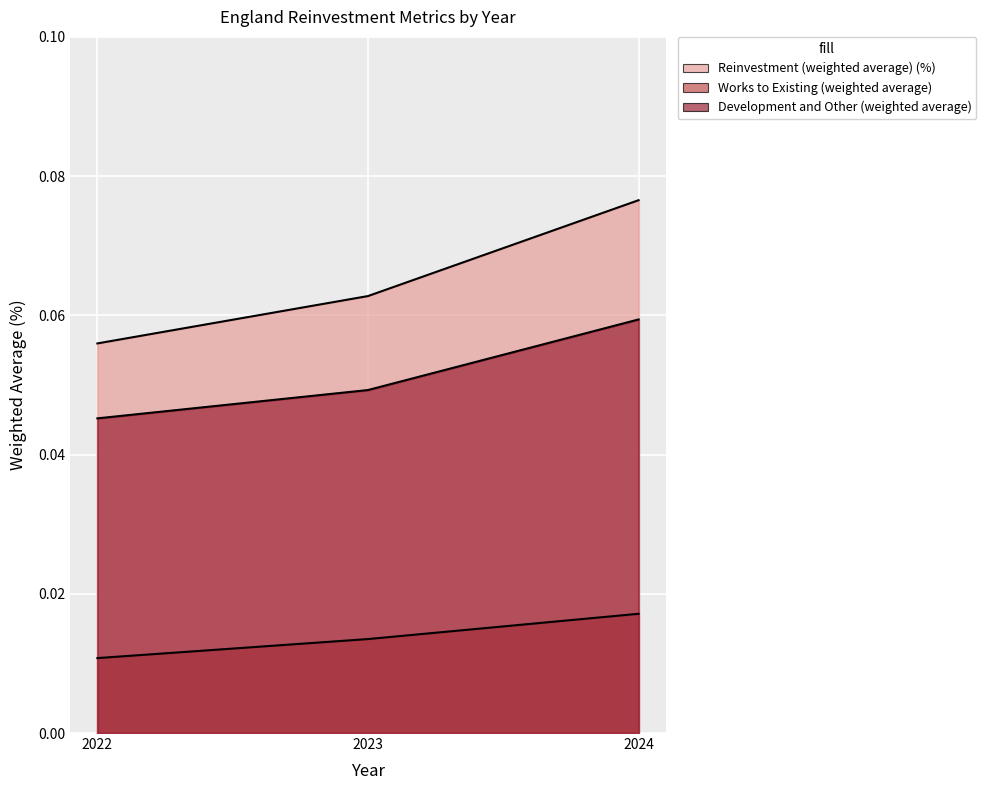

What is the value of the Reinvestment (weighted average) (%) point at the 2nd from the left?

0.1